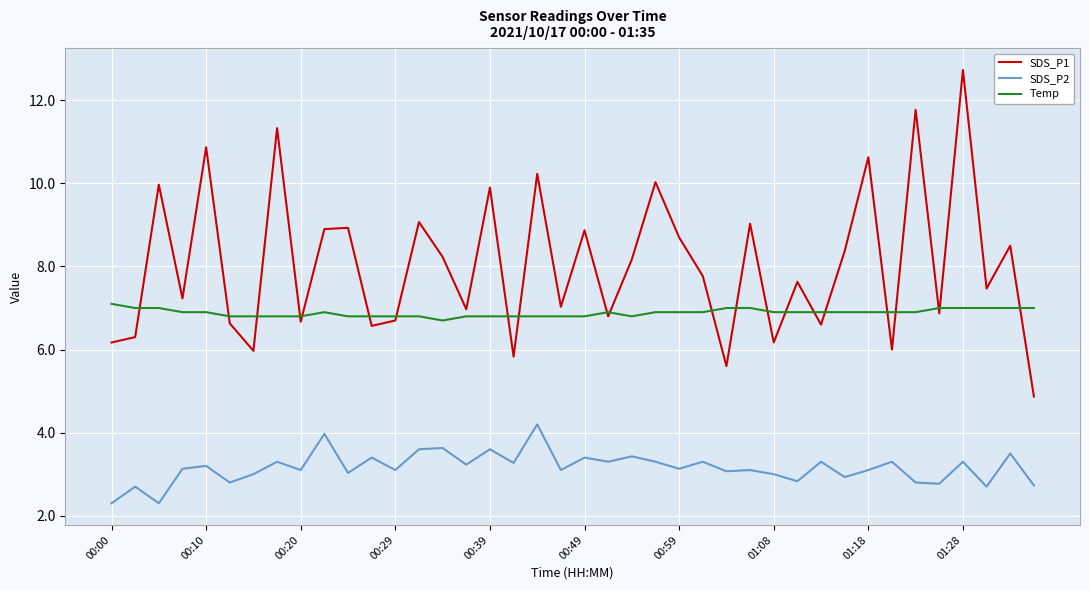

Which series has the largest range (max minus min)?

SDS_P1